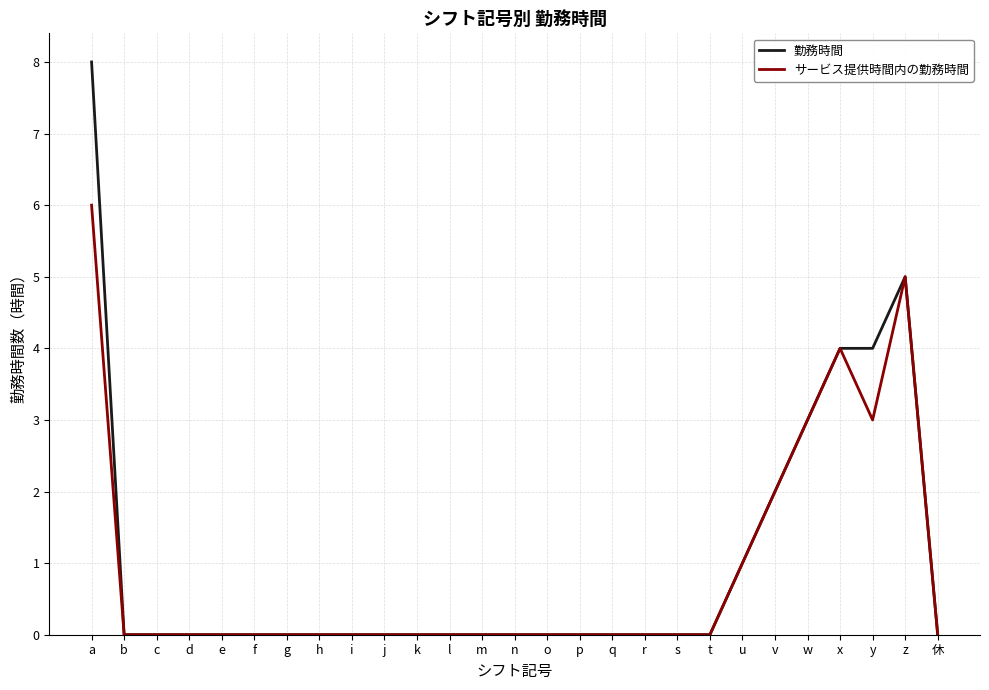

At which category is the sum across all series the highest?

a